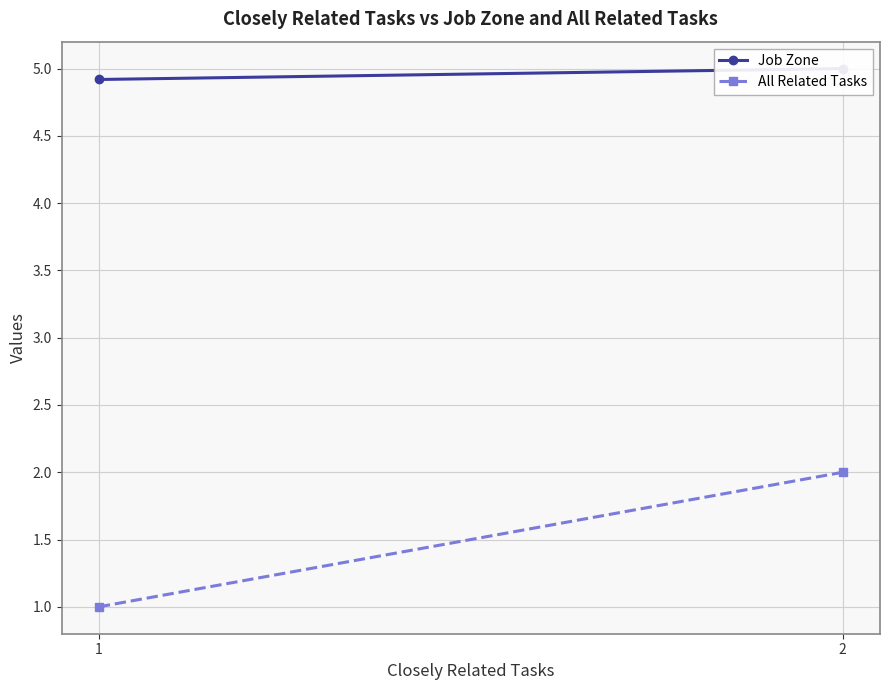

Which series changed the most between 1 and 2?

All Related Tasks